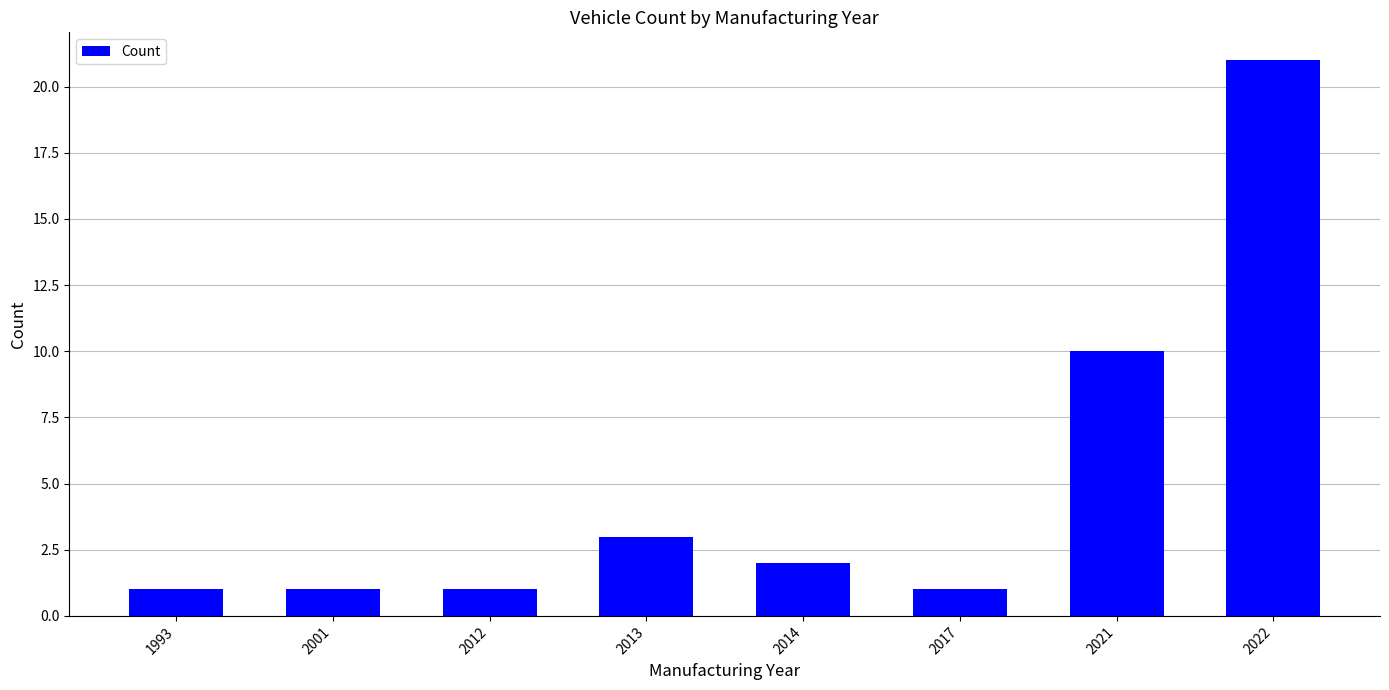

True or false: the data shows 10 at 2021.

True